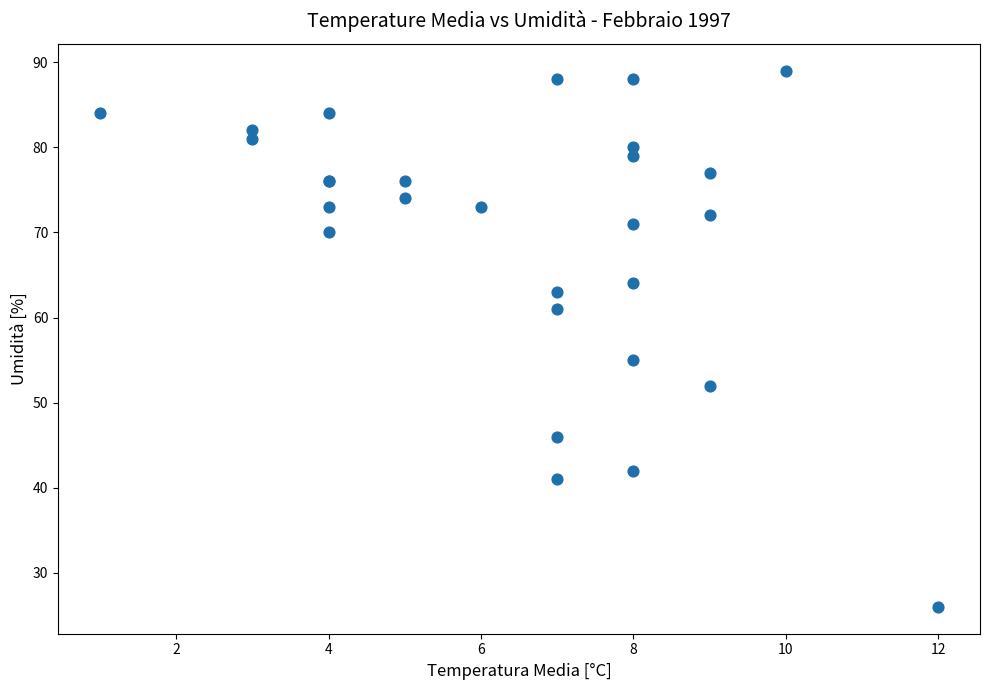

What Y value in the scatter plot is closest to 57?

55